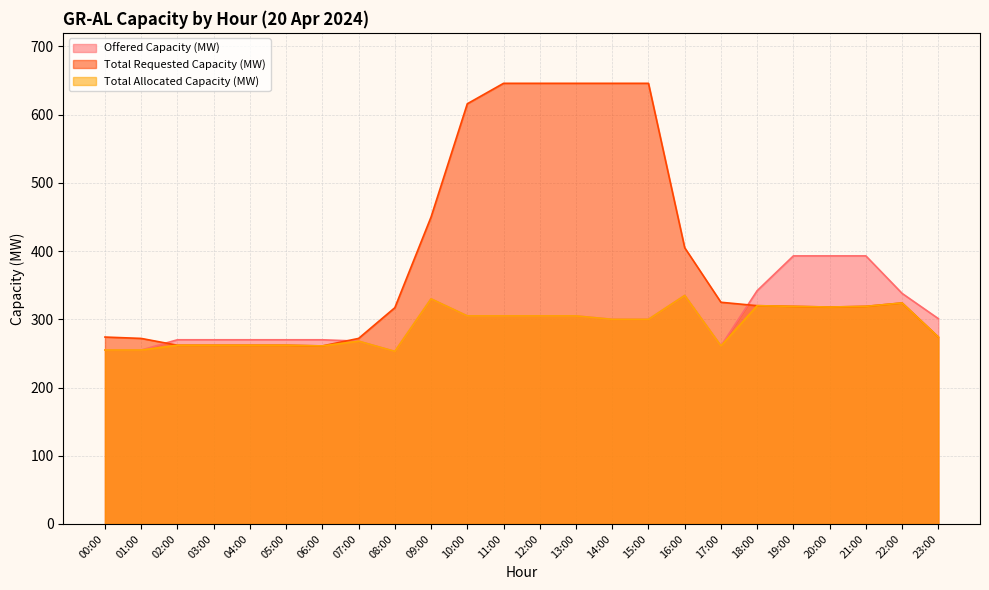

What is the spread (max minus min) of values at 15:00?

346